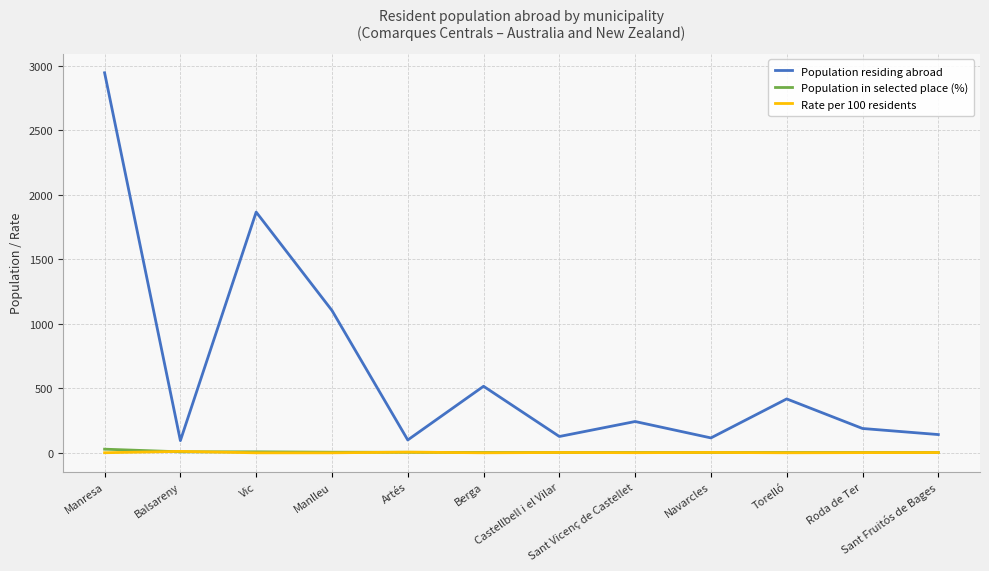

What is the sum of the Rate per 100 residents values at Sant Vicenç de Castellet and Artés?

7.7